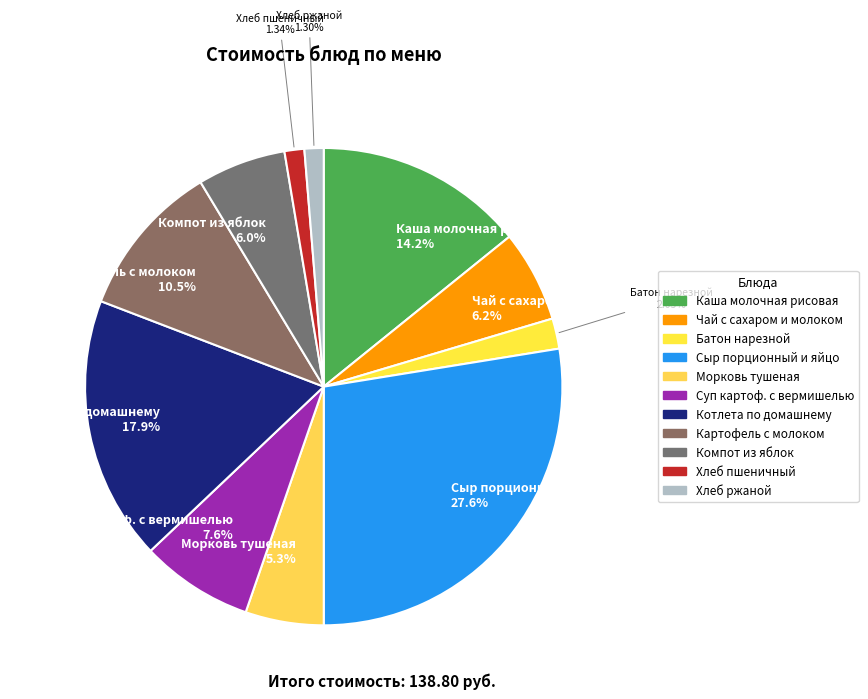

Rank the categories by value from lowest to highest.

Хлеб ржаной, Хлеб пшеничный, Батон нарезной, Морковь тушеная, Компот из яблок, Чай с сахаром и молоком, Суп картоф. с вермишелью, Картофель с молоком, Каша молочная рисовая, Котлета по домашнему, Сыр порционный и яйцо